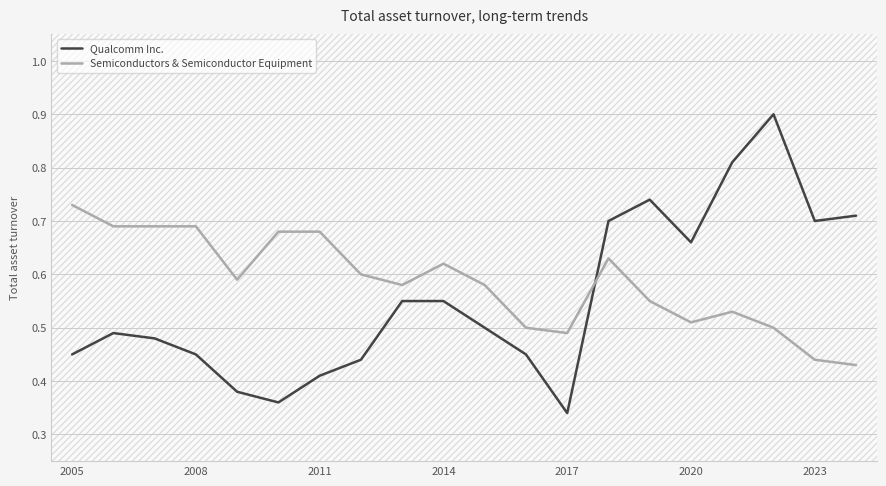

True or false: Qualcomm Inc. and Semiconductors & Semiconductor Equipment cross at least once.

True